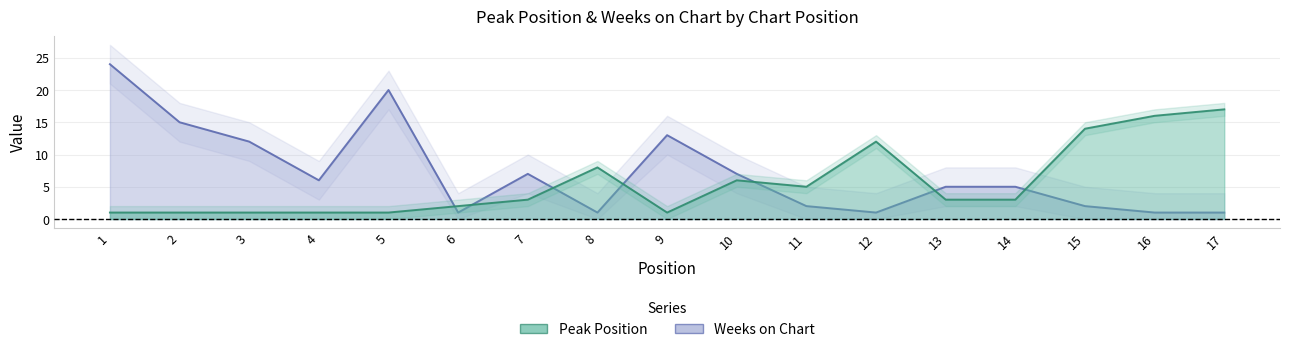

Reading left to right, what are all the values shown in this chart?

Peak Position: 1	1	1	1	1	2	3	8	1	6	5	12	3	3	14	16	17
Weeks on Chart: 24	15	12	6	20	1	7	1	13	7	2	1	5	5	2	1	1